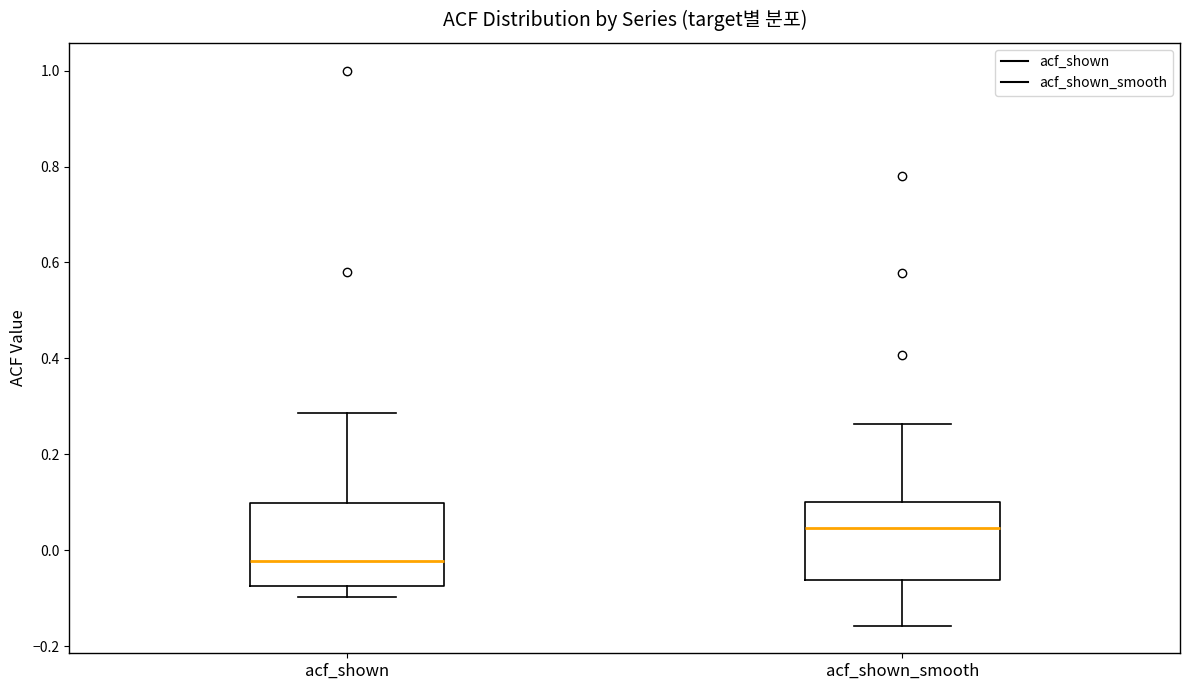

Reading left to right, read every box against the y-axis: the position of its median line, the range the box covers, and the ends of its whiskers. The values are not printed on the chart, so give them approximately, as read against the axis.

acf_shown: median -0.02, box -0.08 to 0.10, whiskers -0.10 to 0.28
acf_shown_smooth: median 0.04, box -0.06 to 0.10, whiskers -0.16 to 0.26